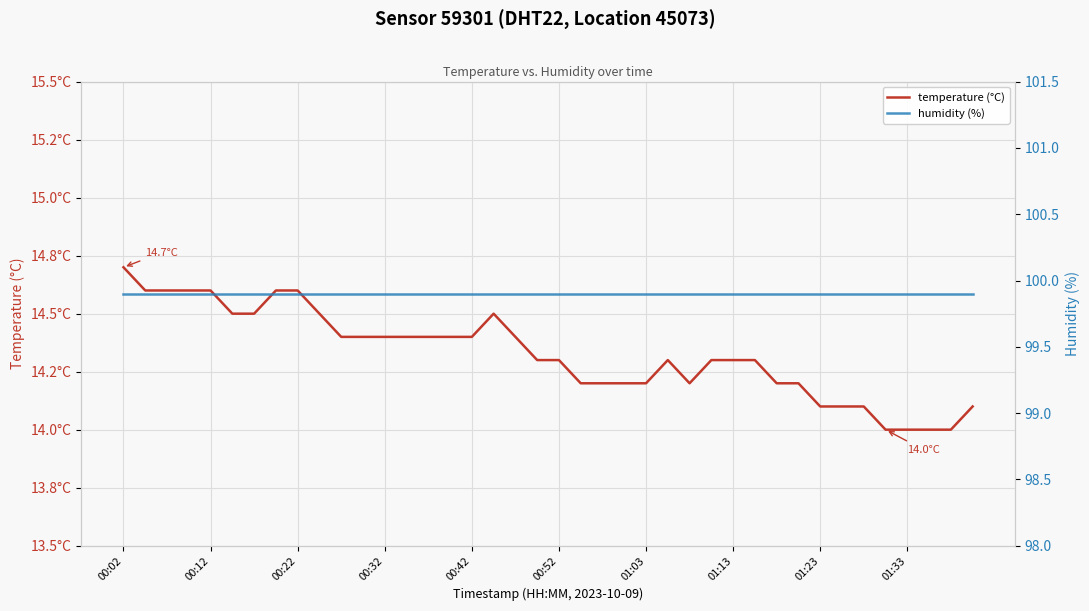

What is the approximate value of humidity (%) at 01:03?

99.9